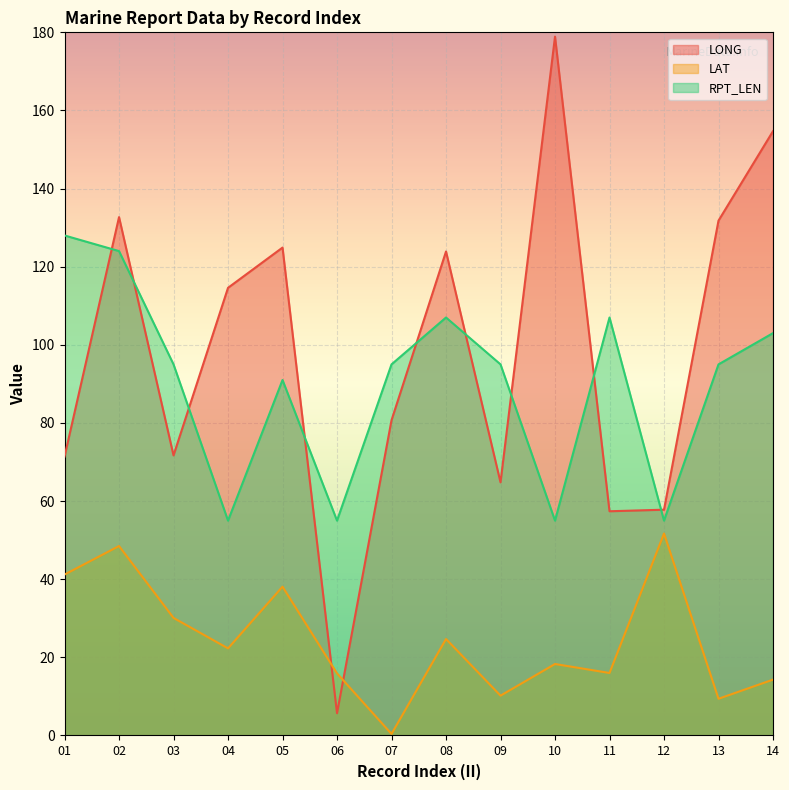

At which label does LONG first exceed 114?

02